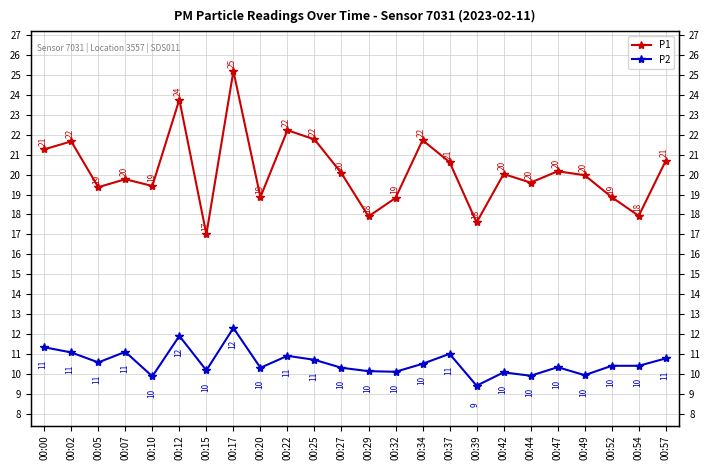

What is the value of the P2 point at the 5th from the left?

9.9